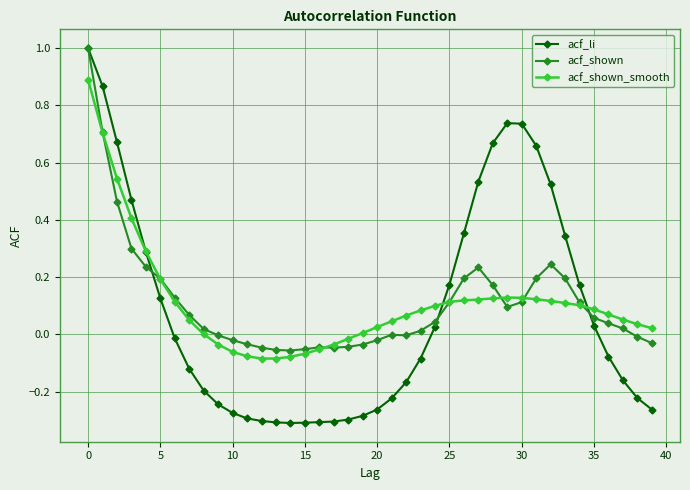

What is the difference between the maximum and minimum values in the acf_li series?

1.3